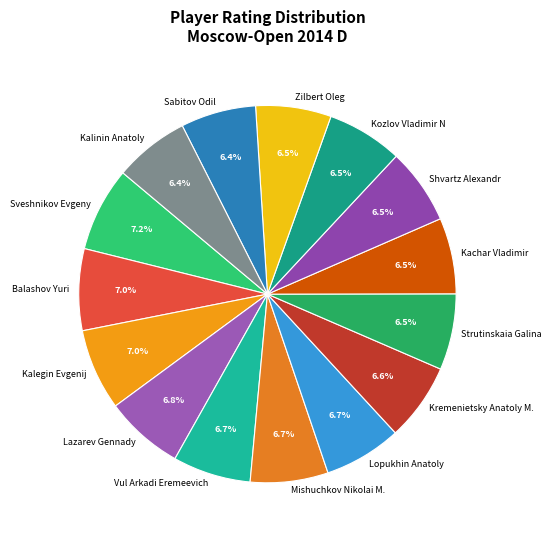

Approximately how many times larger is the value at Mishuchkov Nikolai M. compared to Zilbert Oleg?

1.0